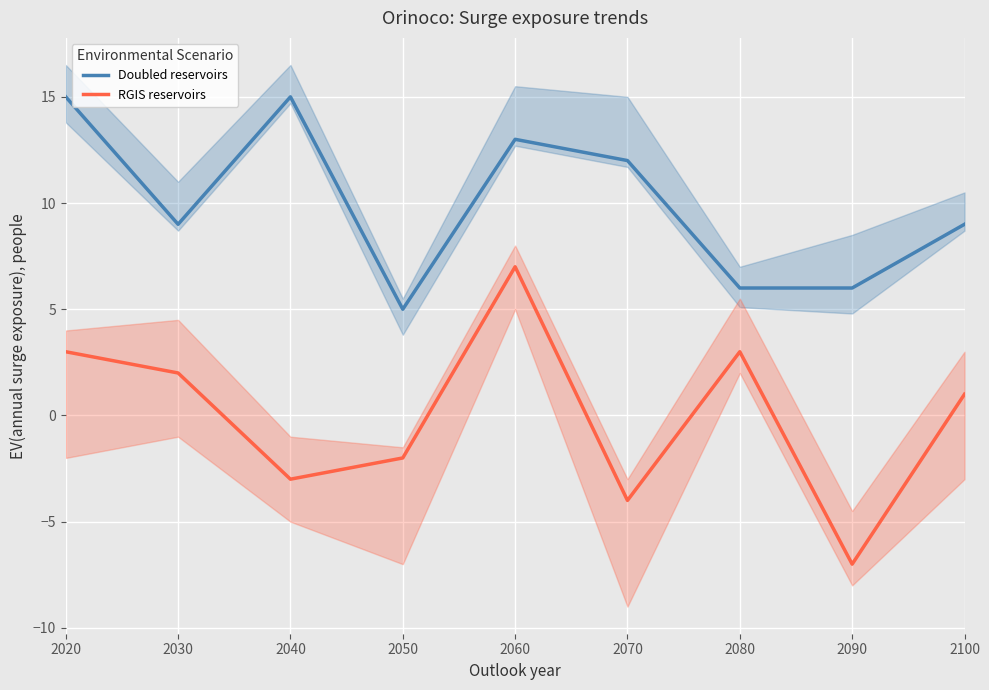

Between 2030 and 2050, which is larger?

2030